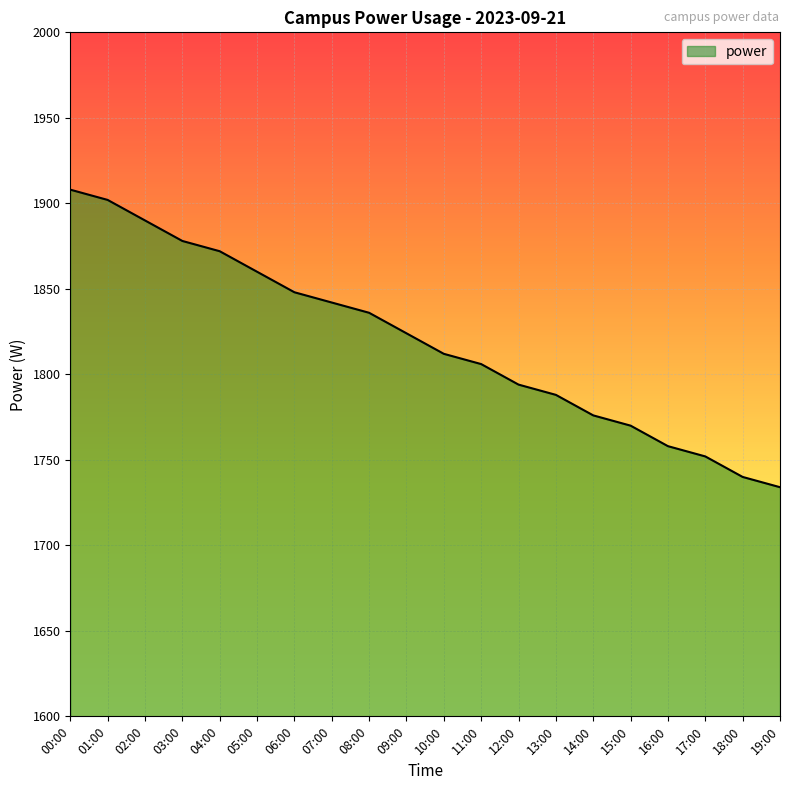

Read the value at 10:00, to the nearest 5.

1810